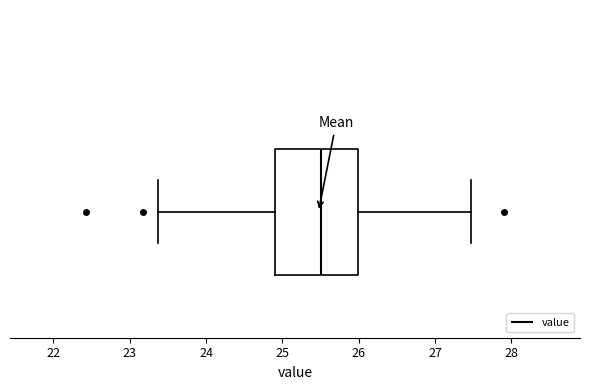

Transcribe this box plot: give where the median line is, the range the box spans, and where the two whiskers end, as read against the x-axis. The values are not printed on the chart, so give them approximately, as read against the axis.

median 25.5, box 24.9 to 26.0, whiskers 23.4 to 27.5